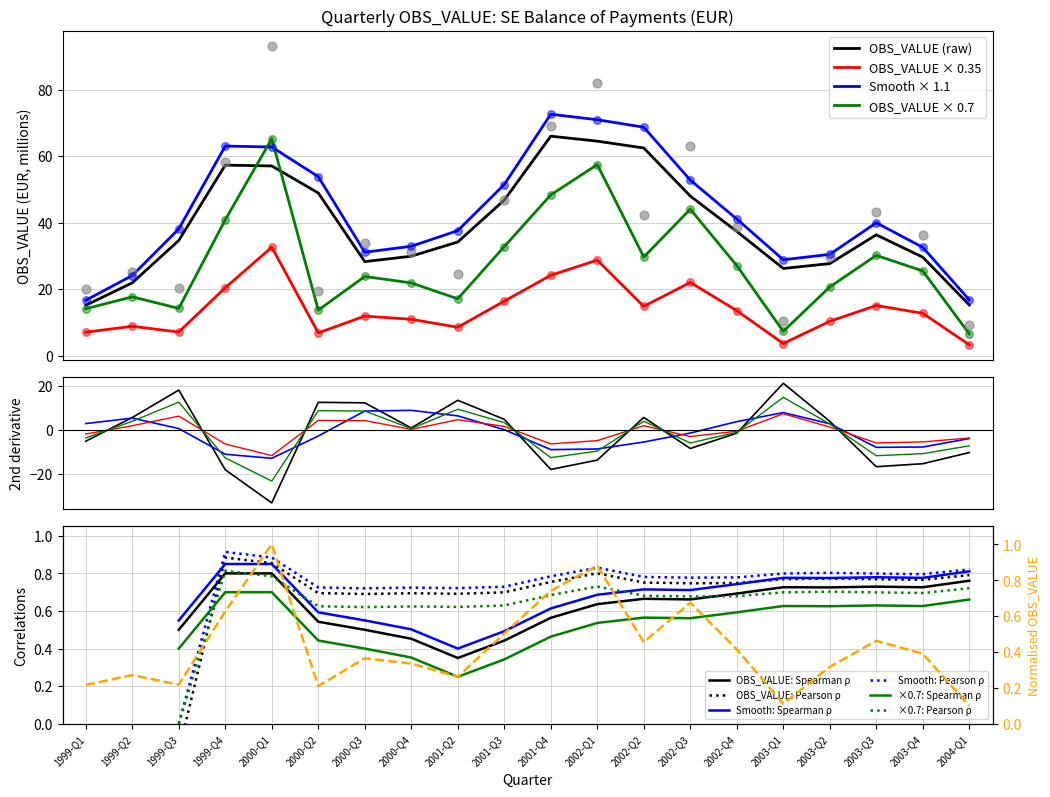

True or false: OBS_VALUE × 0.35 and OBS_VALUE (raw) cross at least once.

False